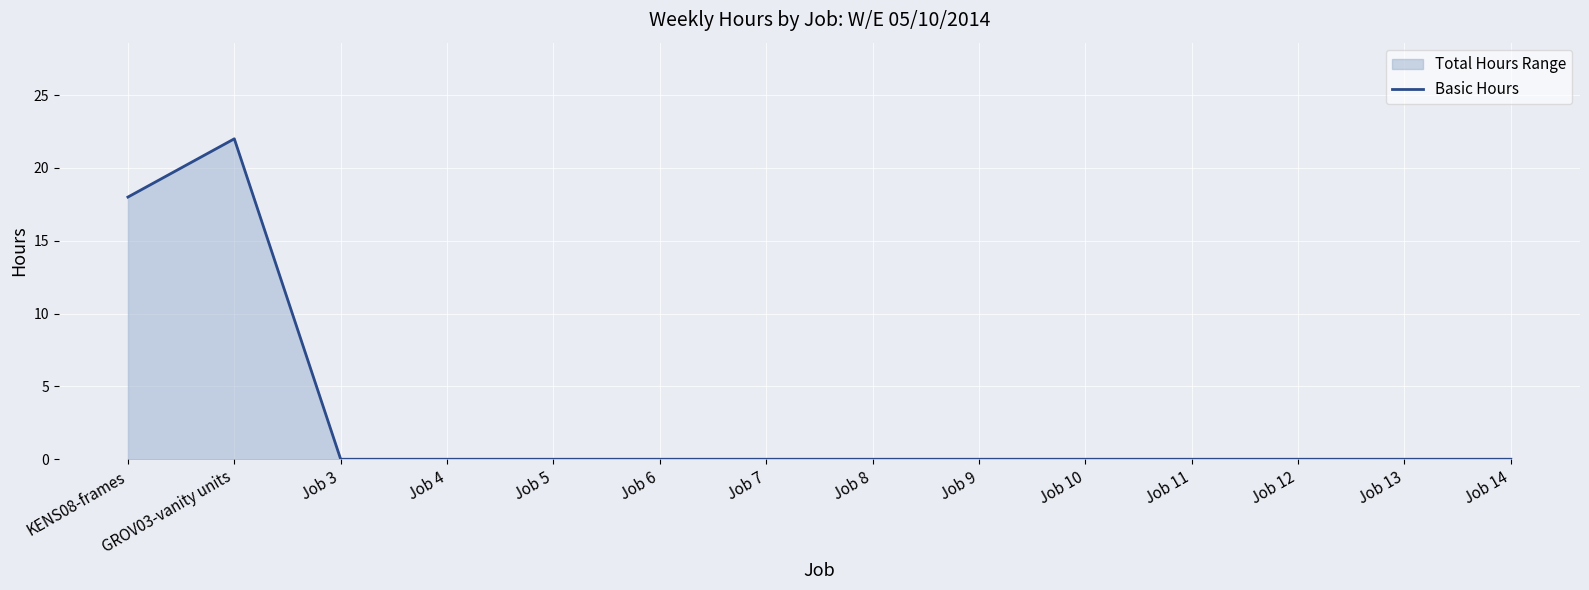

Rank the categories by value from lowest to highest.

Job 3, Job 4, Job 5, Job 6, Job 7, Job 8, Job 9, Job 10, Job 11, Job 12, Job 13, Job 14, KENS08-frames, GROV03-vanity units